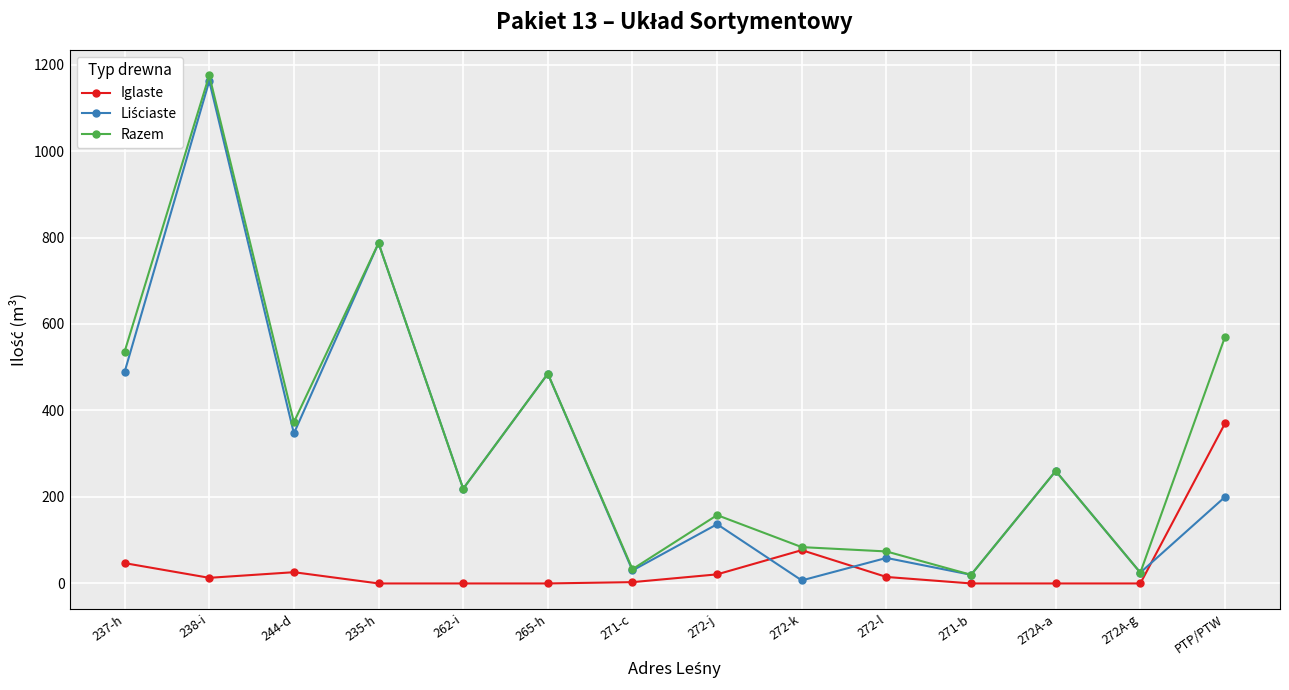

What is the total value across all series at 237-h?

1072